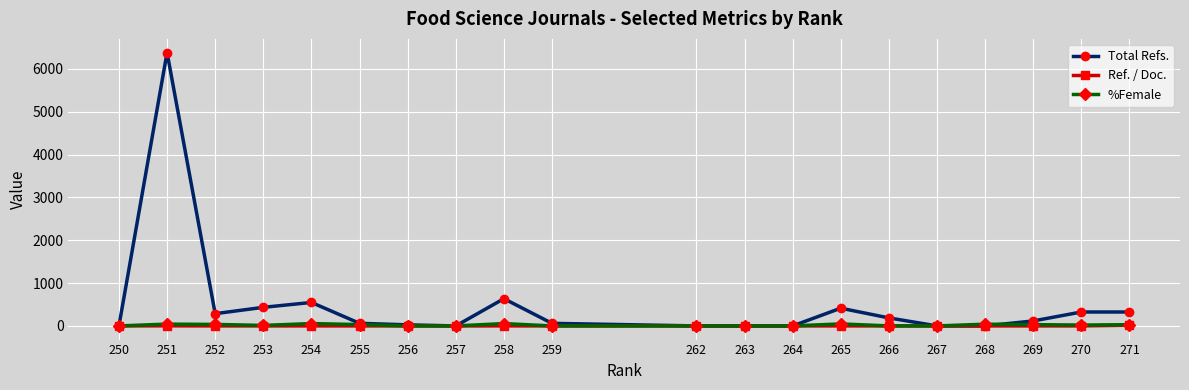

What is the difference between the second highest and second lowest values in the Total Refs. series?

636.0